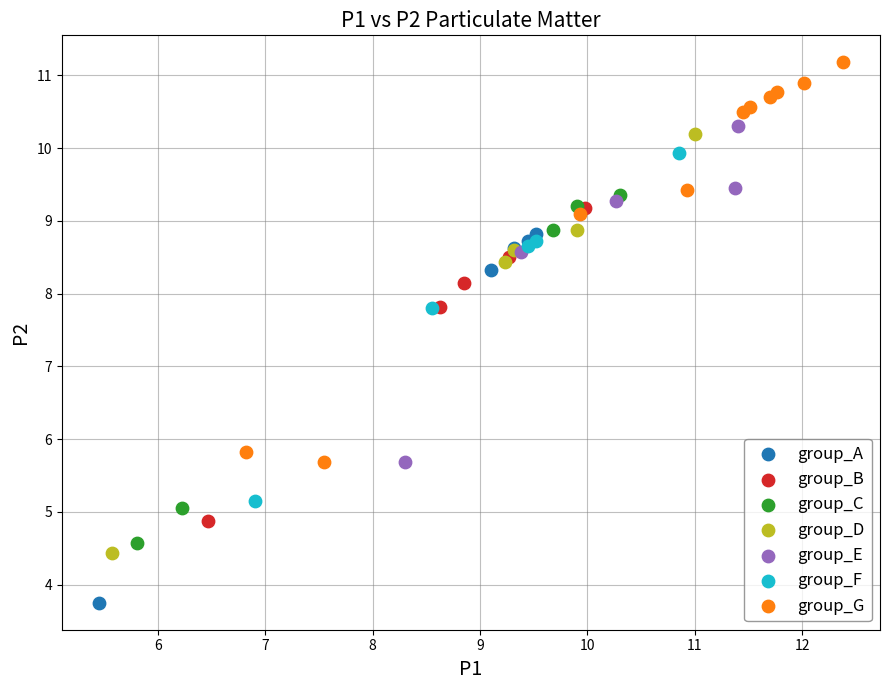

Which series reaches the maximum Y coordinate?

group_G